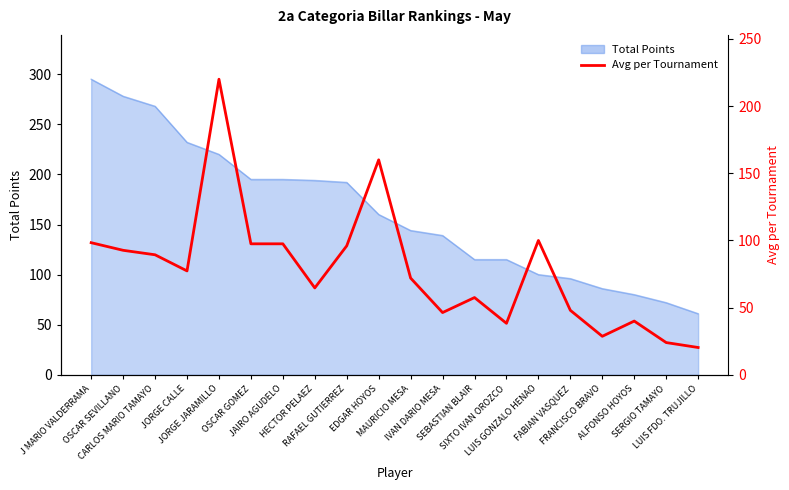

Is it true that the value at SEBASTIAN BLAIR is 76.5?

False